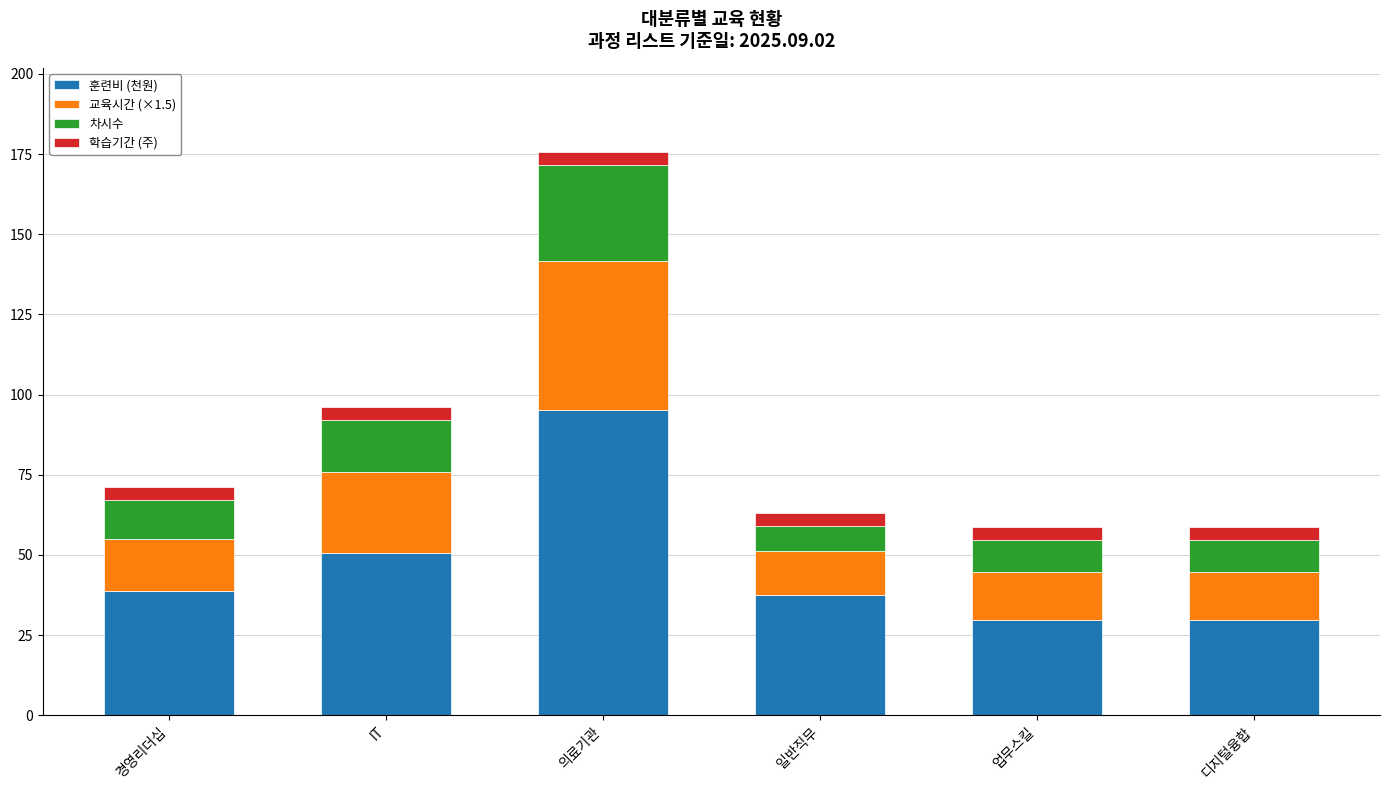

True or false: 훈련비 (천원) has a value of 10.2 at 디지털융합.

False